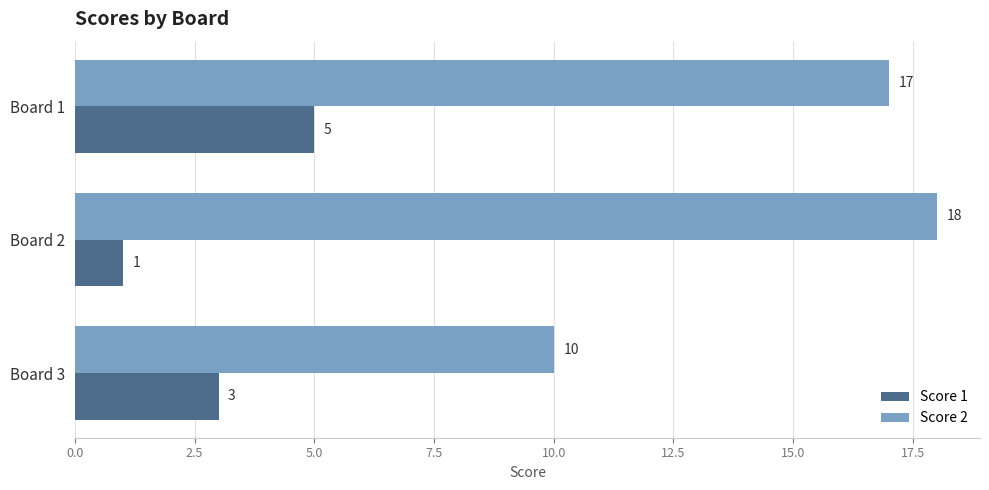

Which series has the widest spread of values?

Score 2